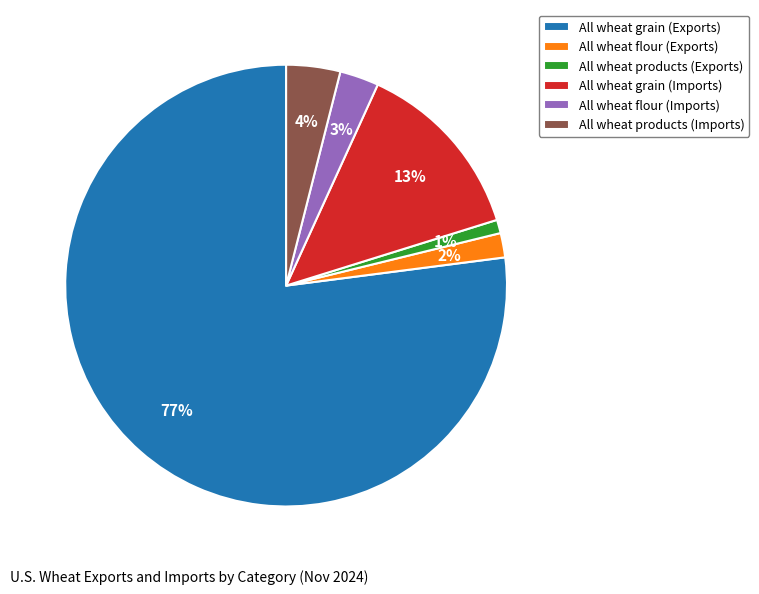

Combined, do All wheat grain (Imports) and All wheat products (Exports) account for over 50%?

No